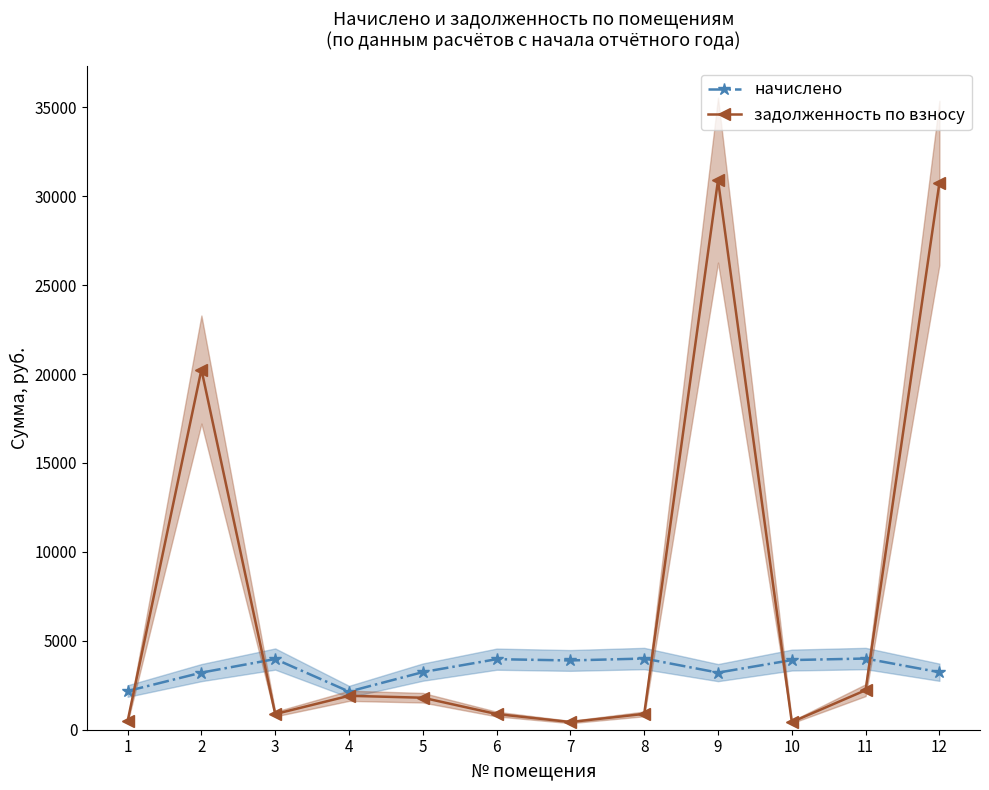

At 6, list the series in order from largest to smallest.

начислено, задолженность по взносу